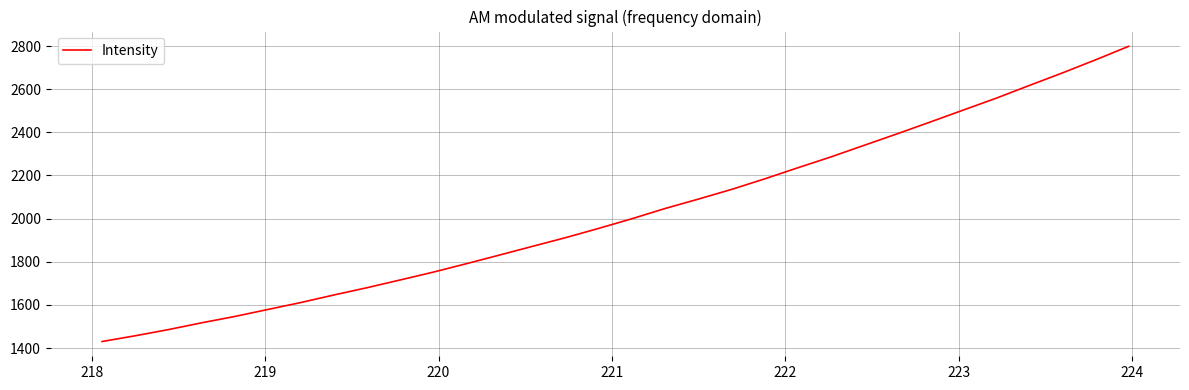

What is the minimum value shown in the chart?

1430.2